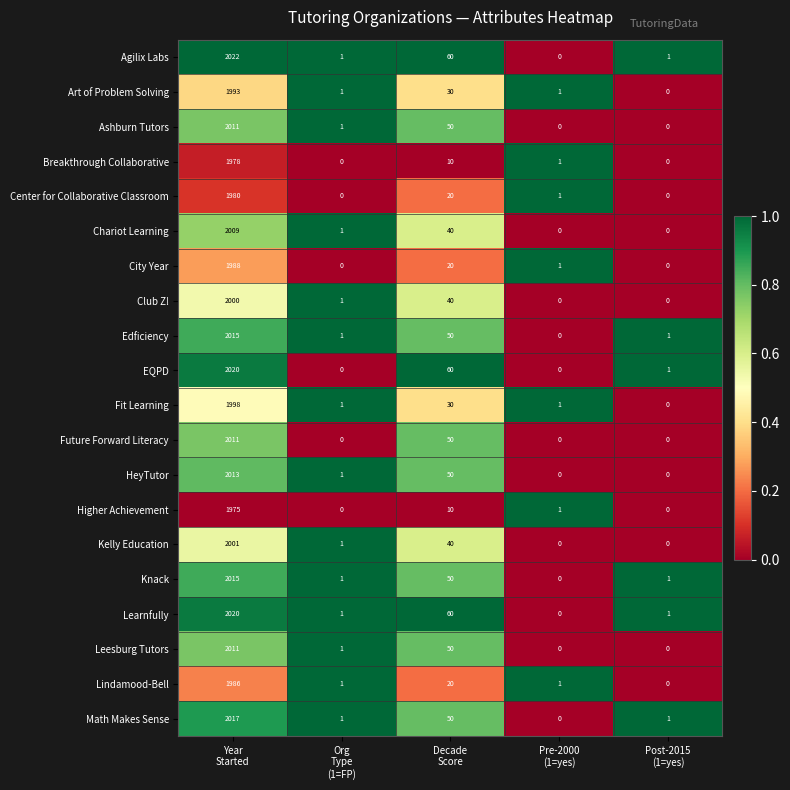

What is the highest value of the Higher Achievement series?

1975